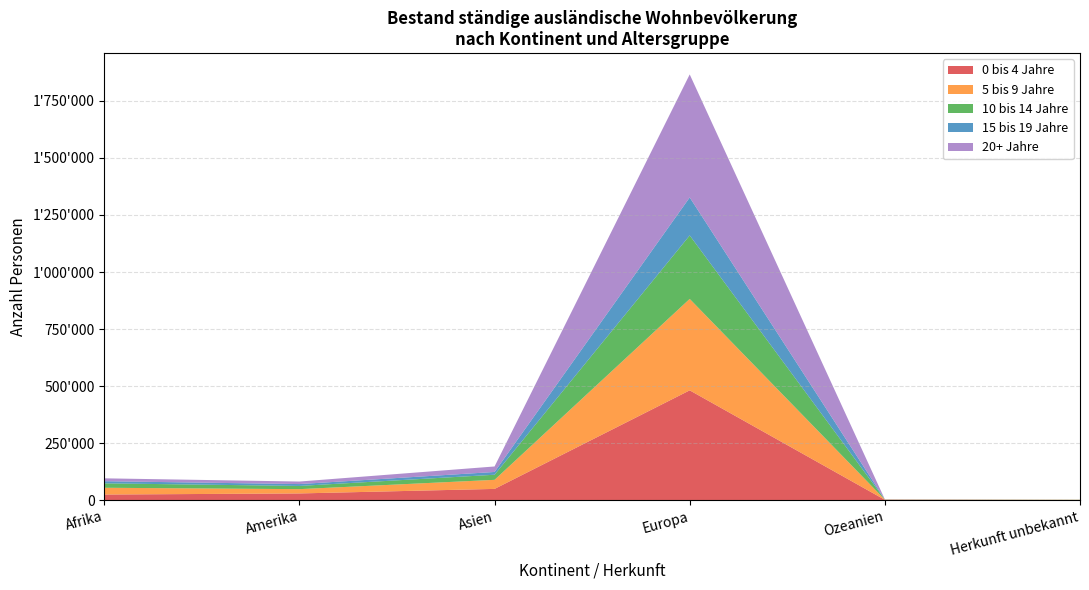

What is the value of the 10 bis 14 Jahre point at the 2nd from the left?

14046